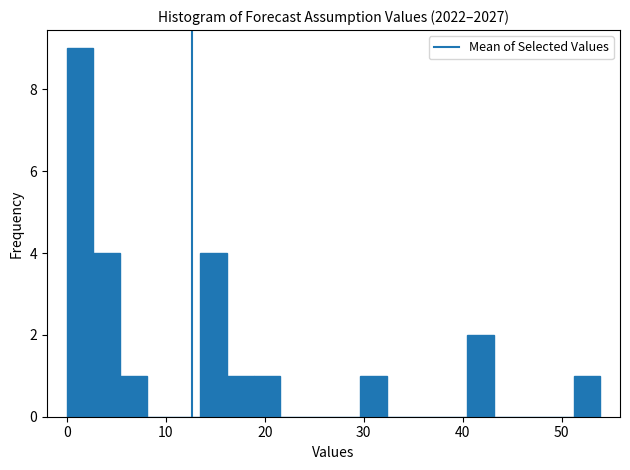

Around what value on the x-axis is the tallest bar? Give the approximate position of its centre, as read against the axis.

1